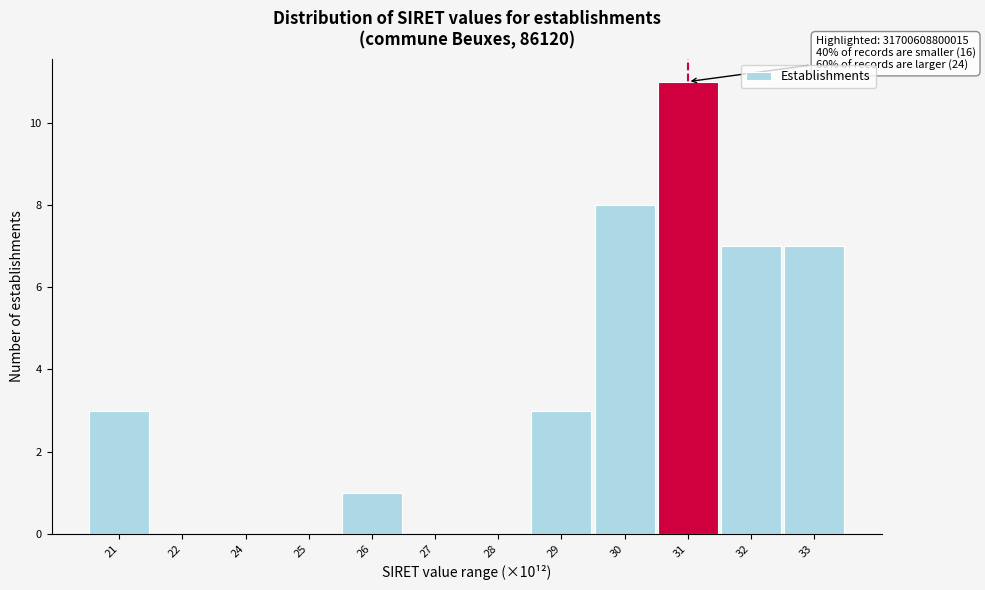

Reading right to left, list all the values displayed in this chart.

33=7	32=7	31=11	30=8	29=3	28=0	27=0	26=1	25=0	24=0	22=0	21=3